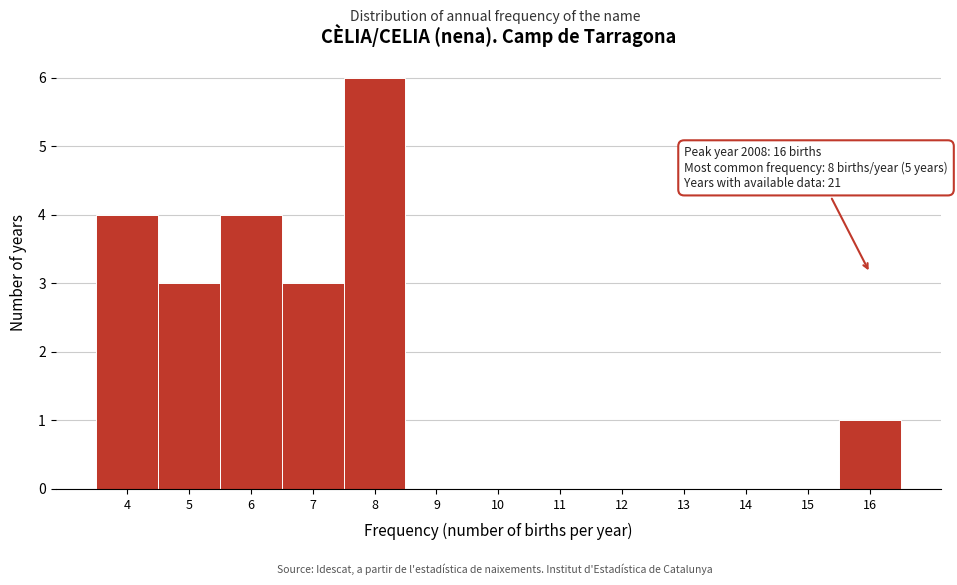

Which range on the x-axis has the tallest bar?

7.5 to 8.5